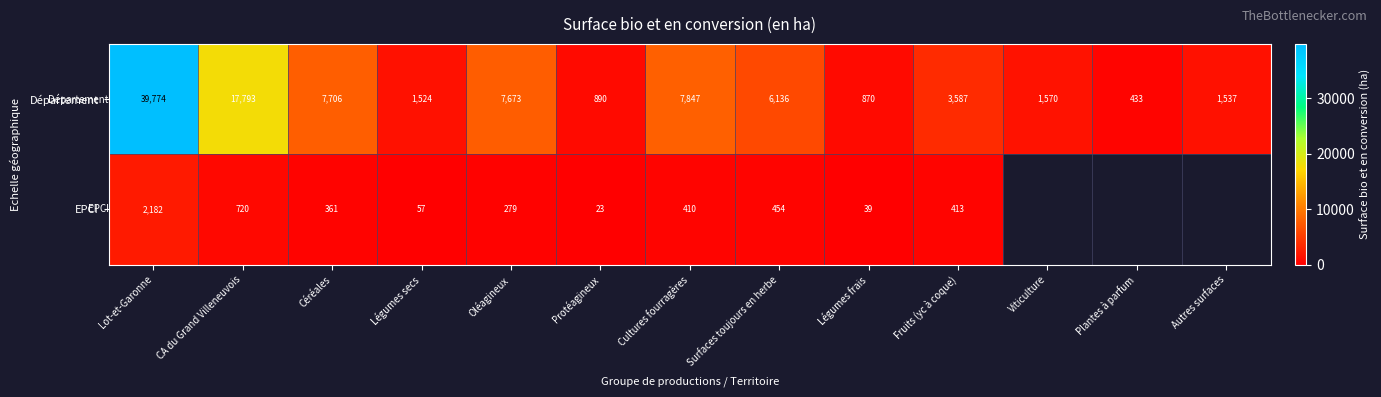

What is the spread (max minus min) of values at Cultures fourragères?

7437.0